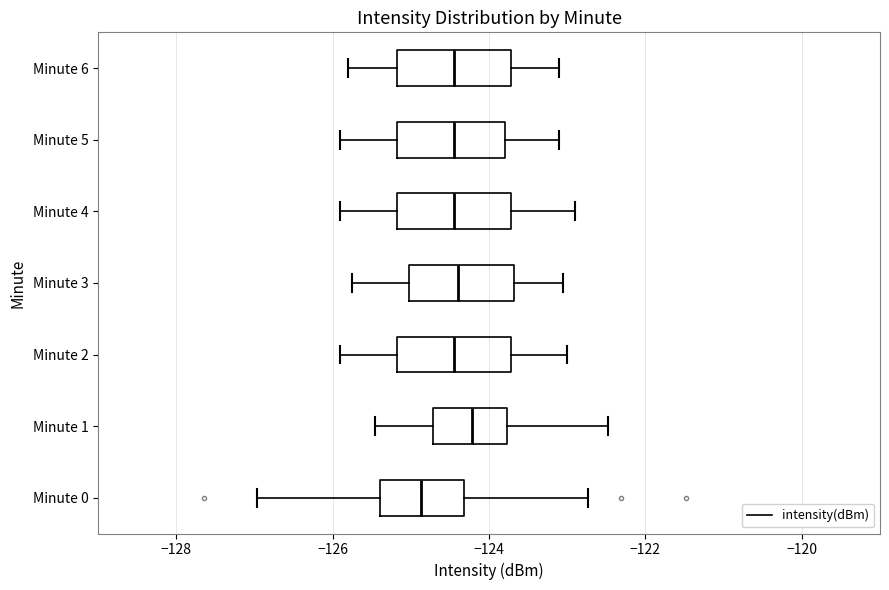

Reading bottom to top, transcribe this box plot: for each box, give where its median line is, the range the box spans, and where its two whiskers end, as read against the x-axis. The values are not printed on the chart, so give them approximately, as read against the axis.

Minute 0: median -124.8, box -125.4 to -124.4, whiskers -127.0 to -122.8
Minute 1: median -124.2, box -124.8 to -123.8, whiskers -125.4 to -122.4
Minute 2: median -124.4, box -125.2 to -123.8, whiskers -125.8 to -123.0
Minute 3: median -124.4, box -125.0 to -123.6, whiskers -125.8 to -123.0
Minute 4: median -124.4, box -125.2 to -123.8, whiskers -125.8 to -122.8
Minute 5: median -124.4, box -125.2 to -123.8, whiskers -125.8 to -123.0
Minute 6: median -124.4, box -125.2 to -123.8, whiskers -125.8 to -123.0